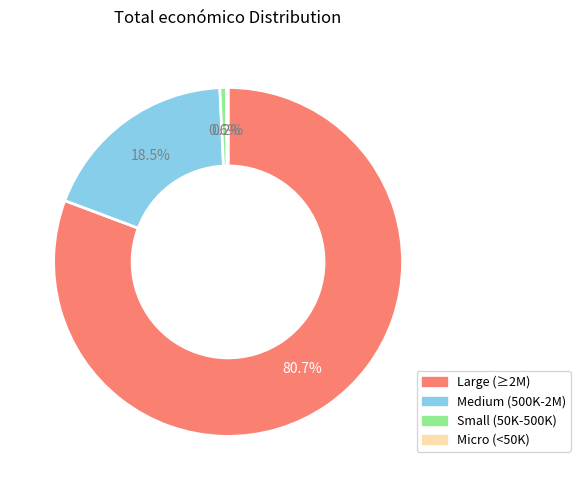

Is there any slice that represents more than half of the pie?

Yes